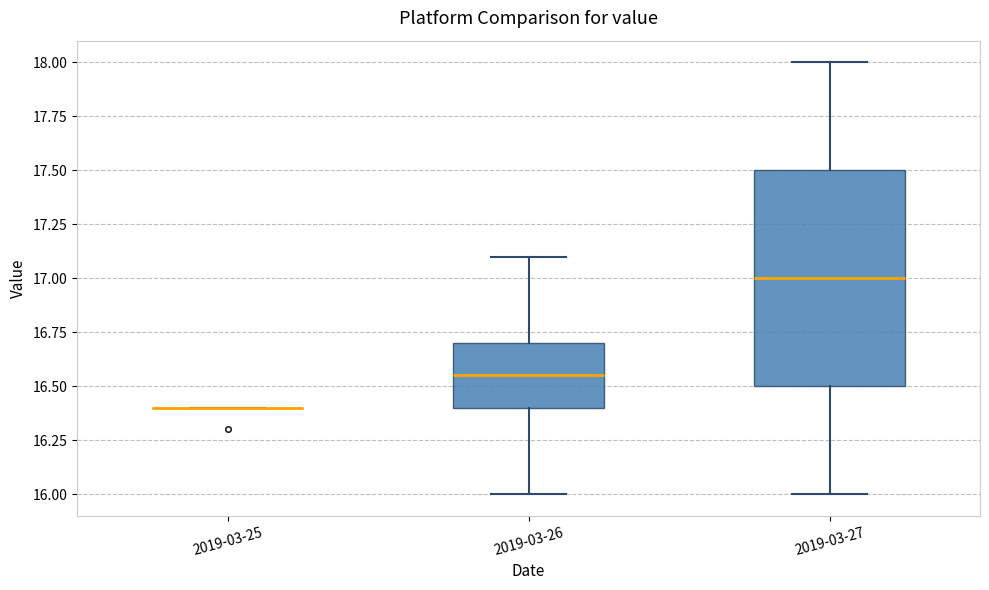

Comparing the boxes themselves (not the whiskers), which one is the tallest?

2019-03-27